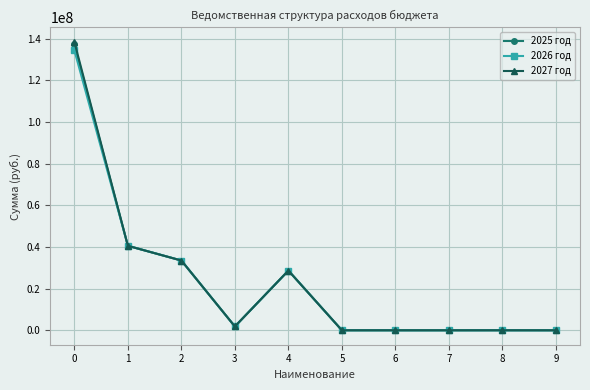

What is the spread (max minus min) of values at 0?

3974109.0